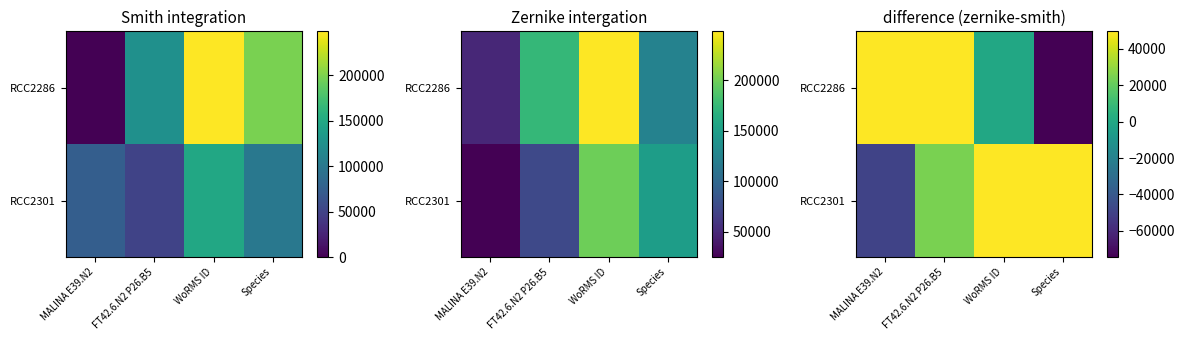

The RCC2286 series shows -74444.4 at Species. True or false?

True